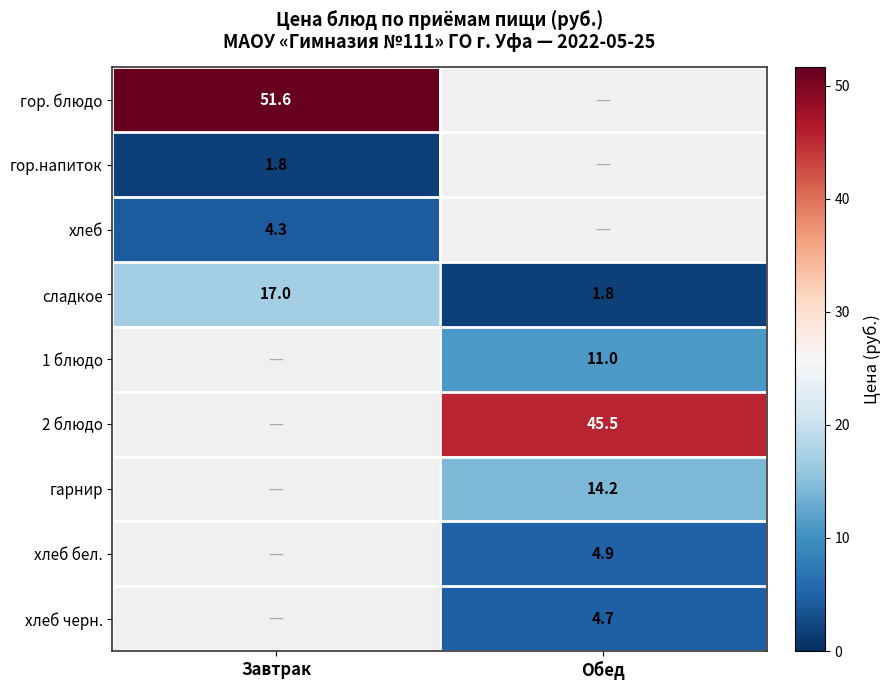

At how many categories does at least one series exceed 48?

1